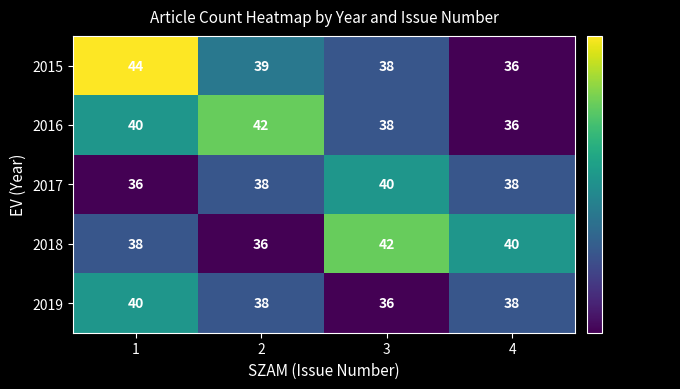

How many data points does each series have?

4